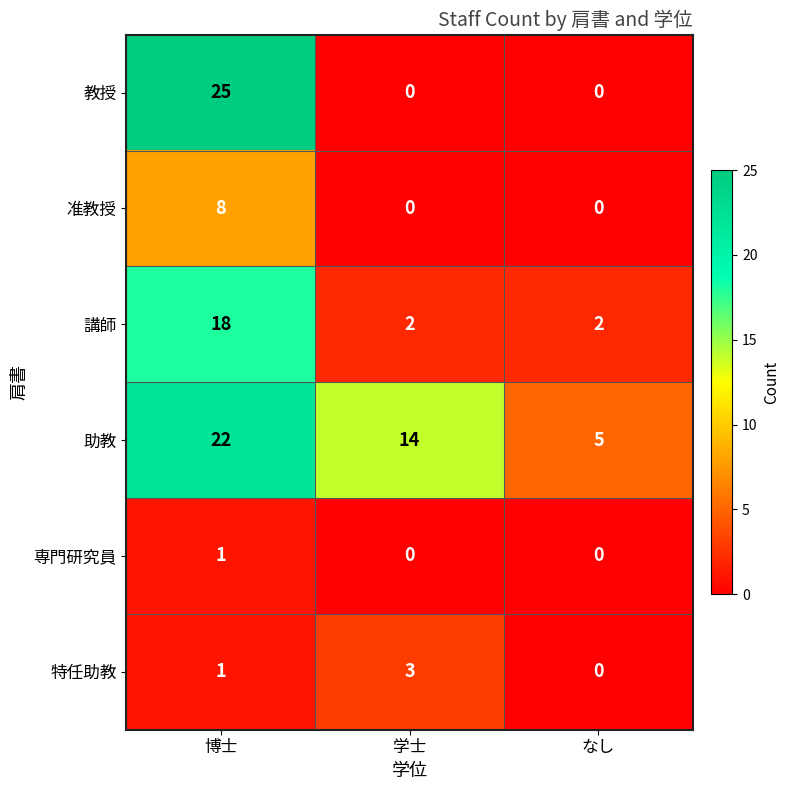

Reading left to right, extract all data points from this chart.

教授: 25	0	0
准教授: 8	0	0
講師: 18	2	2
助教: 22	14	5
専門研究員: 1	0	0
特任助教: 1	3	0